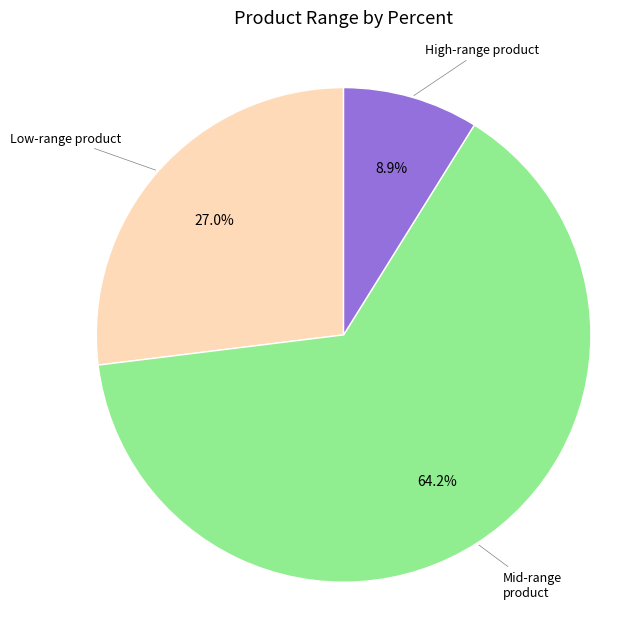

Rank the categories by value from lowest to highest.

High-range product, Low-range product, Mid-range product